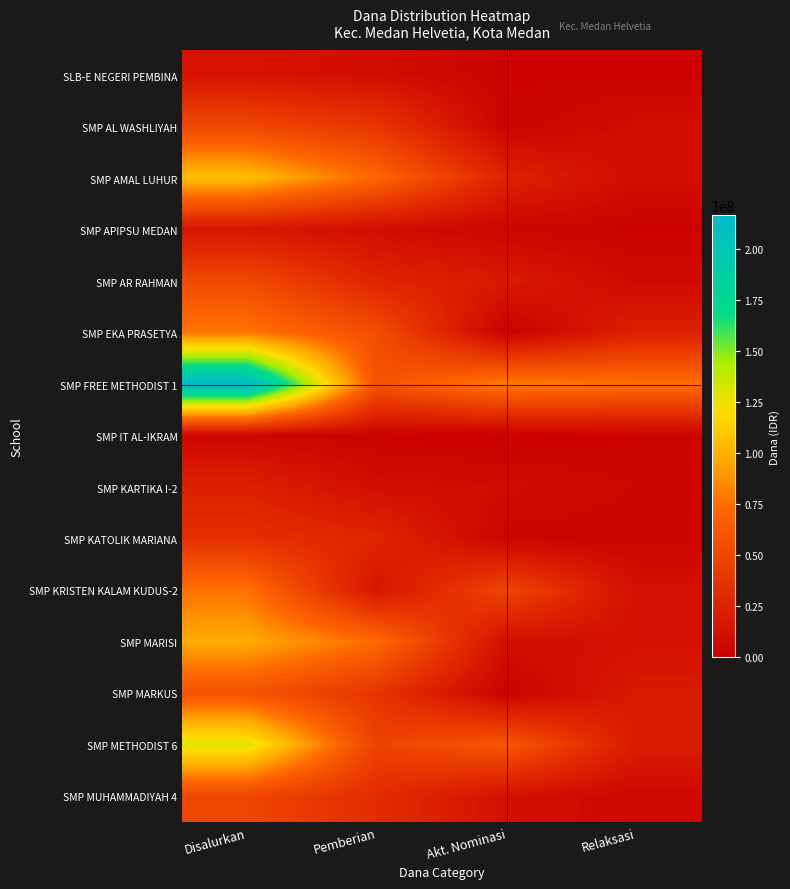

Reading left to right, what are all the values shown in this chart?

SLB-E NEGERI PEMBINA: Disalurkan=14250000	Pemberian=9750000	Akt. Nominasi=2250000	Relaksasi=2250000
SMP AL WASHLIYAH: Disalurkan=50625000	Pemberian=38250000	Akt. Nominasi=3000000	Relaksasi=9375000
SMP AMAL LUHUR: Disalurkan=105750000	Pemberian=71625000	Akt. Nominasi=24750000	Relaksasi=9375000
SMP APIPSU MEDAN: Disalurkan=15750000	Pemberian=9750000	Akt. Nominasi=3750000	Relaksasi=2250000
SMP AR RAHMAN: Disalurkan=52125000	Pemberian=26250000	Akt. Nominasi=18750000	Relaksasi=7125000
SMP EKA PRASETYA: Disalurkan=79125000	Pemberian=55125000	Akt. Nominasi=750000	Relaksasi=23250000
SMP FREE METHODIST 1: Disalurkan=216375000	Pemberian=59250000	Akt. Nominasi=81000000	Relaksasi=76125000
SMP IT AL-IKRAM: Disalurkan=4875000	Pemberian=2250000	Akt. Nominasi=0	Relaksasi=2625000
SMP KARTIKA I-2: Disalurkan=23625000	Pemberian=10125000	Akt. Nominasi=8625000	Relaksasi=4875000
SMP KATOLIK MARIANA: Disalurkan=34125000	Pemberian=27375000	Akt. Nominasi=3375000	Relaksasi=3375000
SMP KRISTEN KALAM KUDUS-2: Disalurkan=76875000	Pemberian=15375000	Akt. Nominasi=49500000	Relaksasi=12000000
SMP MARISI: Disalurkan=97125000	Pemberian=73875000	Akt. Nominasi=10875000	Relaksasi=12375000
SMP MARKUS: Disalurkan=59250000	Pemberian=37875000	Akt. Nominasi=2250000	Relaksasi=19125000
SMP METHODIST 6: Disalurkan=129000000	Pemberian=47625000	Akt. Nominasi=61500000	Relaksasi=19875000
SMP MUHAMMADIYAH 4: Disalurkan=49875000	Pemberian=32250000	Akt. Nominasi=12000000	Relaksasi=5625000